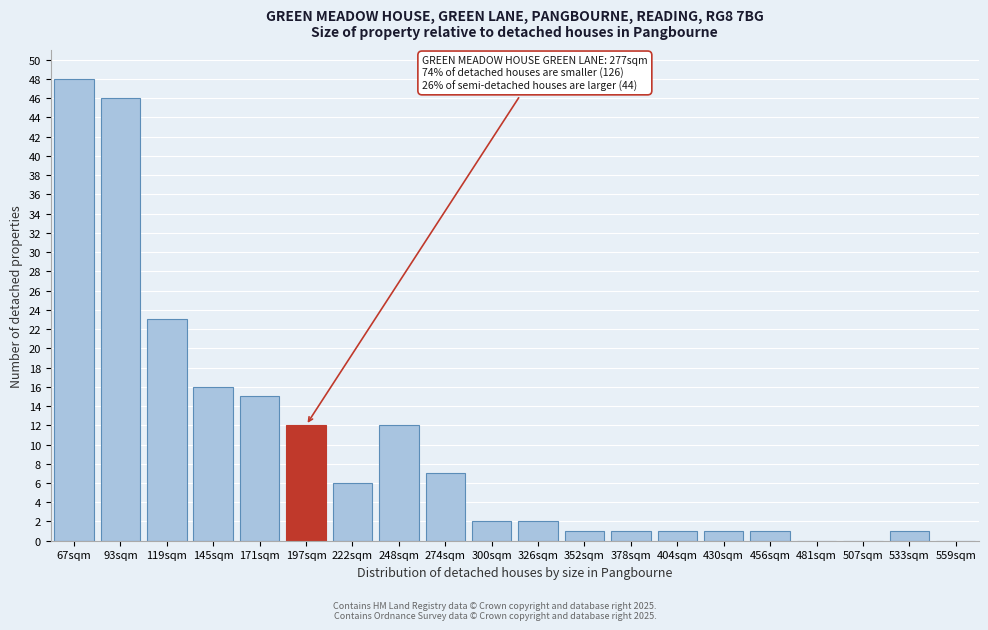

Reading left to right, what are all the values shown in this chart?

67sqm=48	93sqm=46	119sqm=23	145sqm=16	171sqm=15	197sqm=12	222sqm=6	248sqm=12	274sqm=7	300sqm=2	326sqm=2	352sqm=1	378sqm=1	404sqm=1	430sqm=1	456sqm=1	481sqm=0	507sqm=0	533sqm=1	559sqm=0